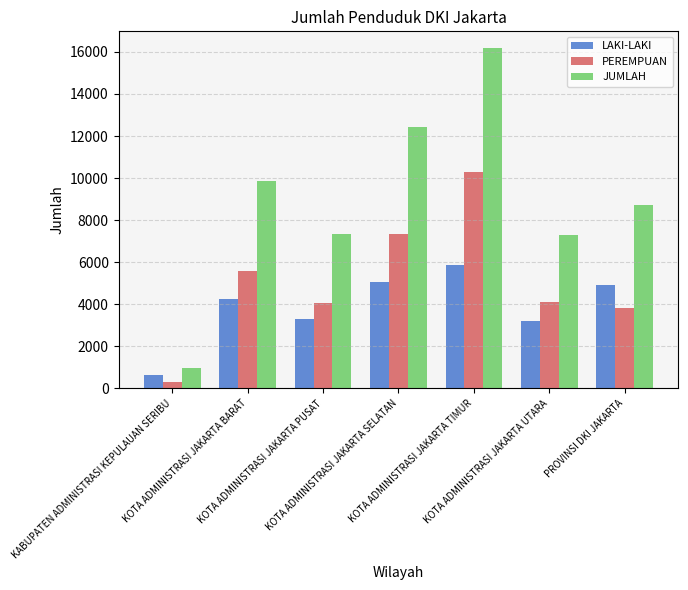

List the series in order of their peak value, lowest first.

LAKI-LAKI, PEREMPUAN, JUMLAH